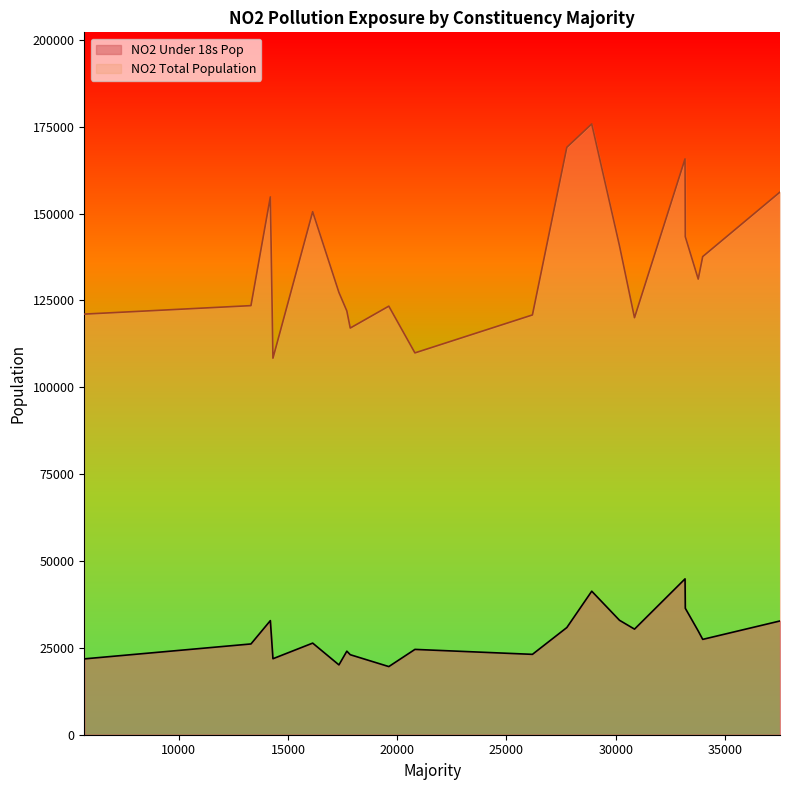

What is the spread (max minus min) of values at 14307?

86492